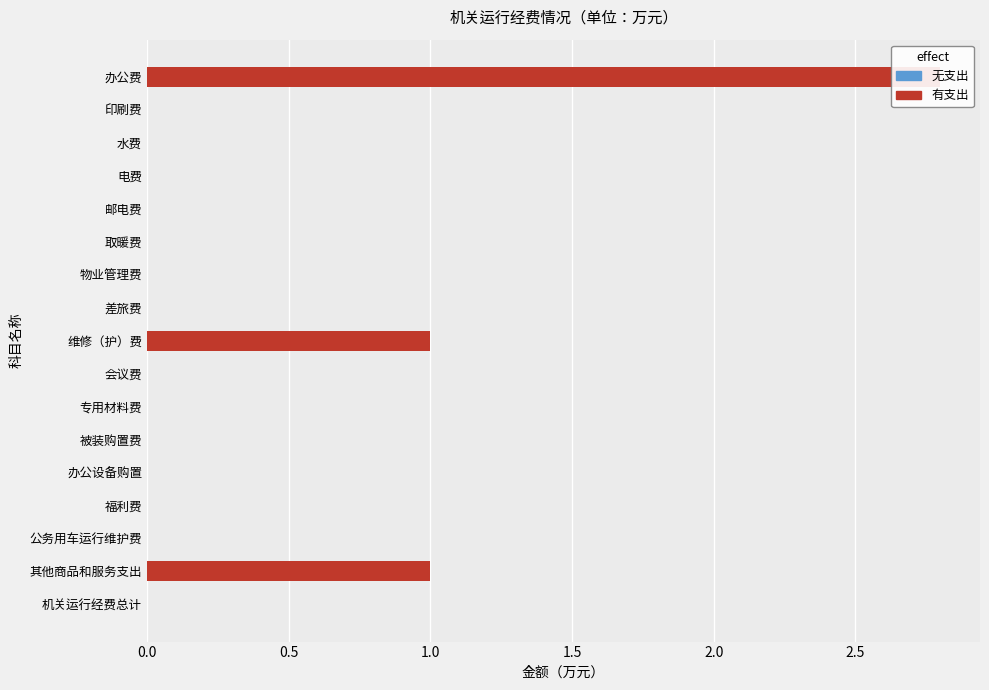

Count the number of data series in this chart.

1